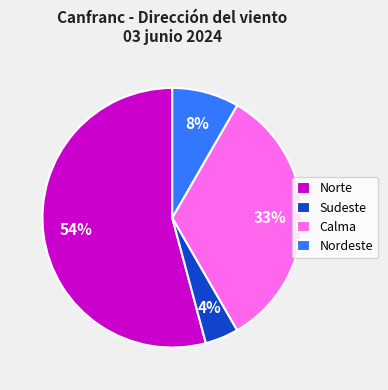

Which slice is the smallest?

Sudeste